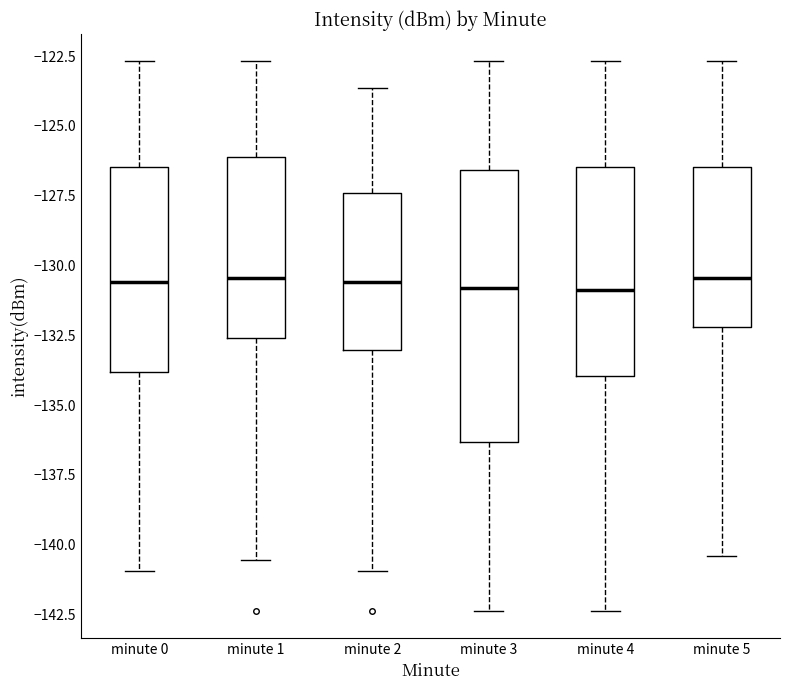

Comparing the boxes themselves (not the whiskers), which one is the tallest?

minute 3